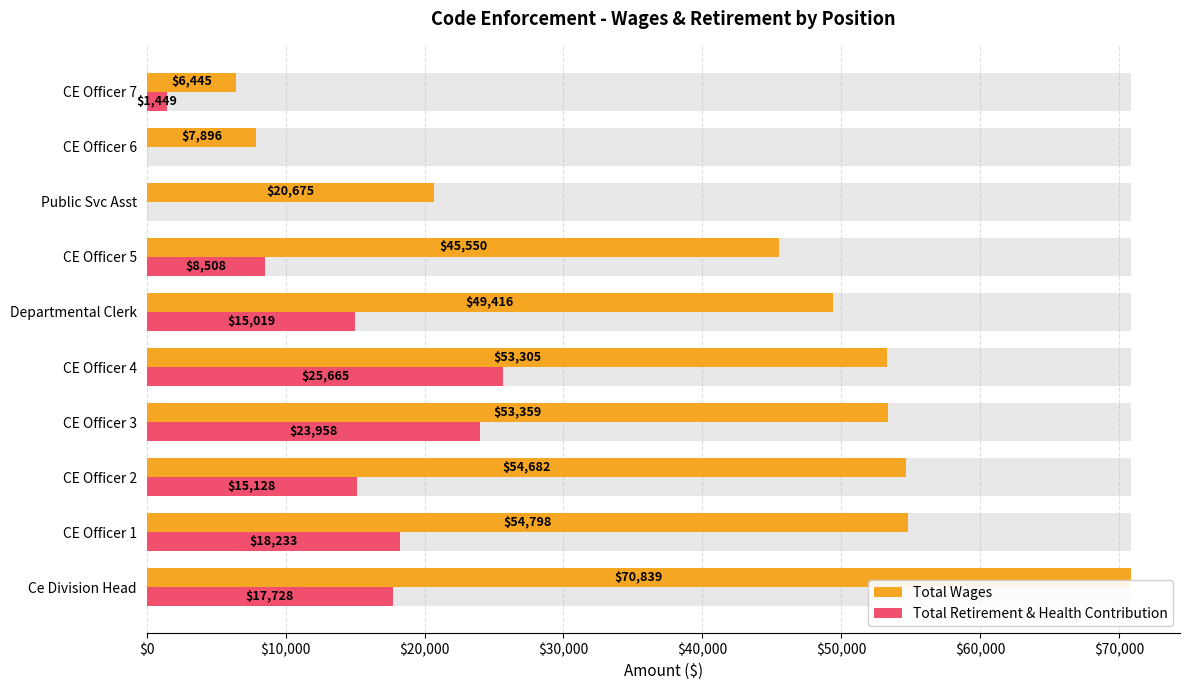

At how many categories does at least one series exceed 26985?

7